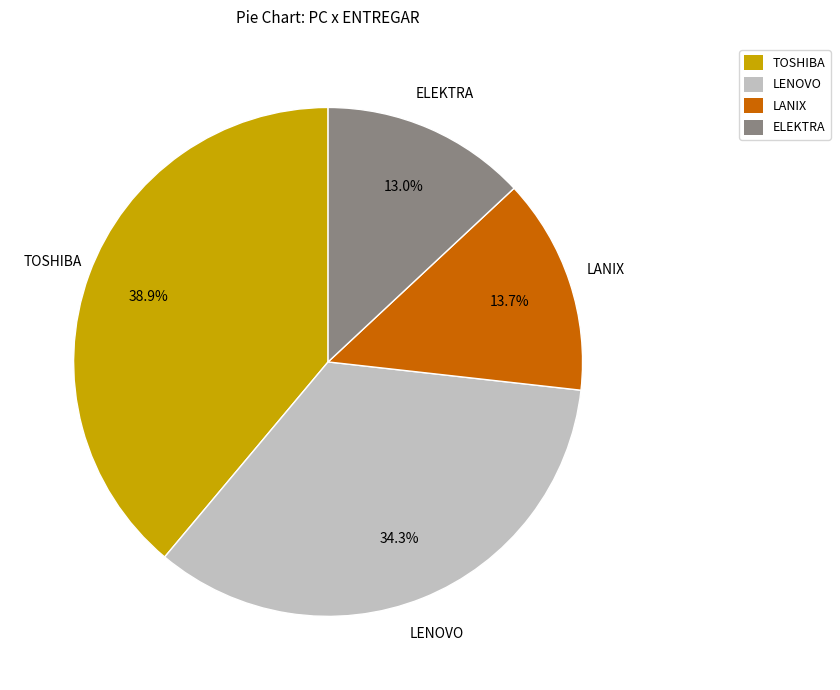

Does ELEKTRA account for over 50% of the chart?

No